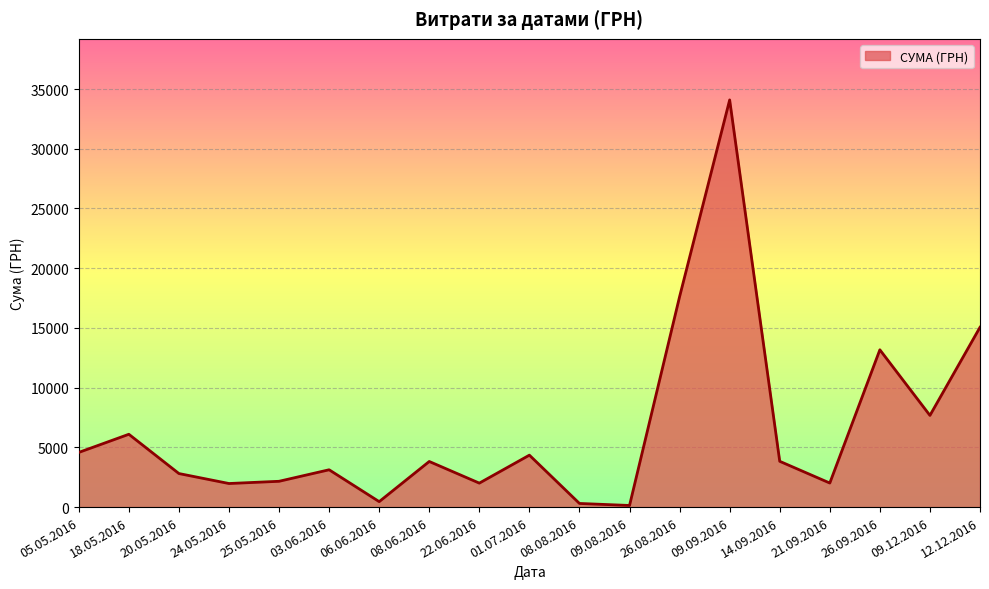

What is the difference between the values at 22.06.2016 and 18.05.2016?

4090.0